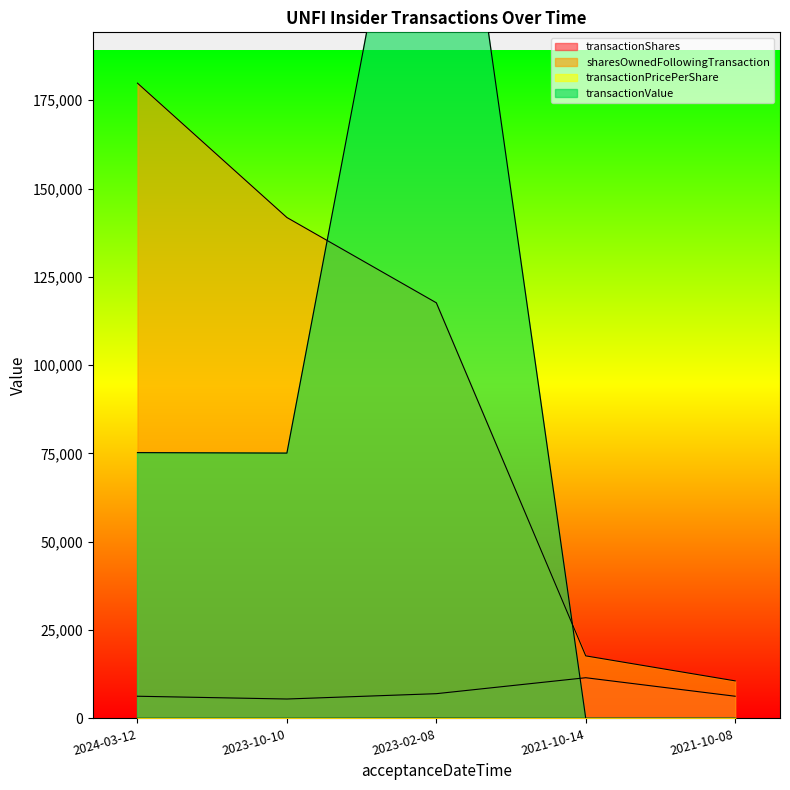

Which series has the largest range (max minus min)?

transactionValue